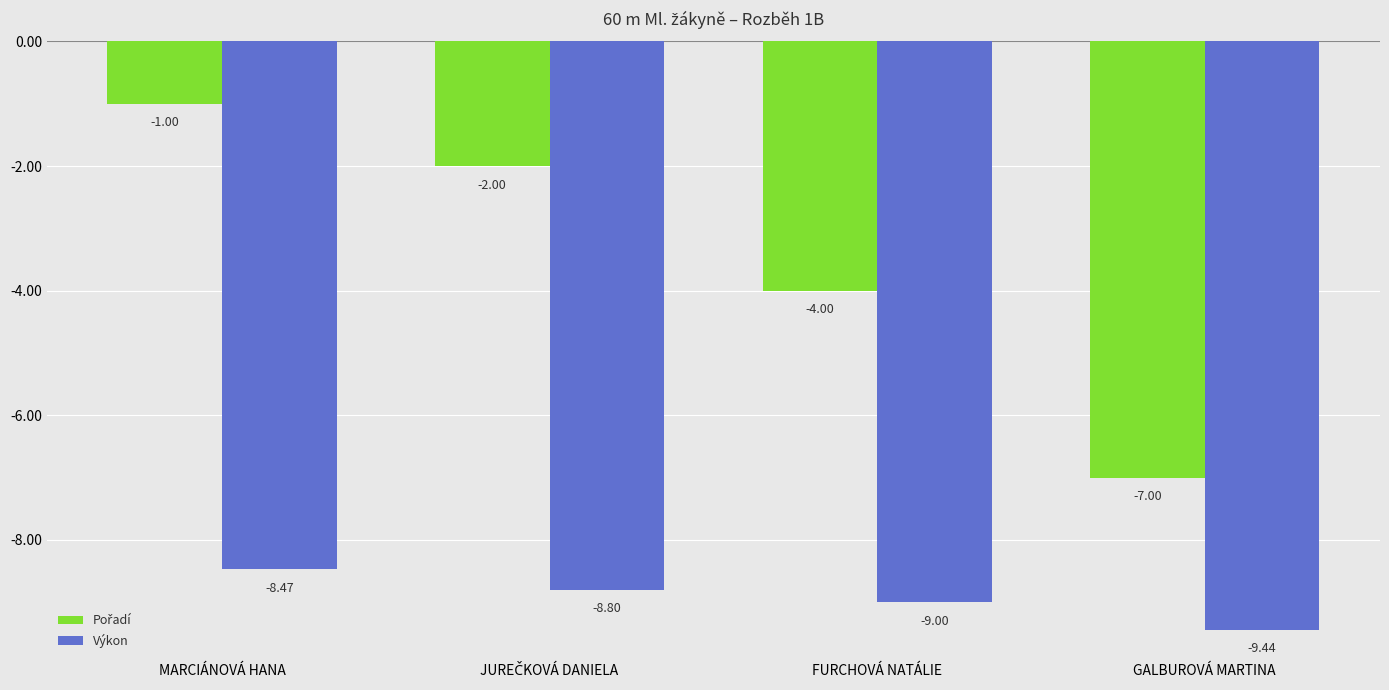

What is the average value of the Výkon series?

-8.9